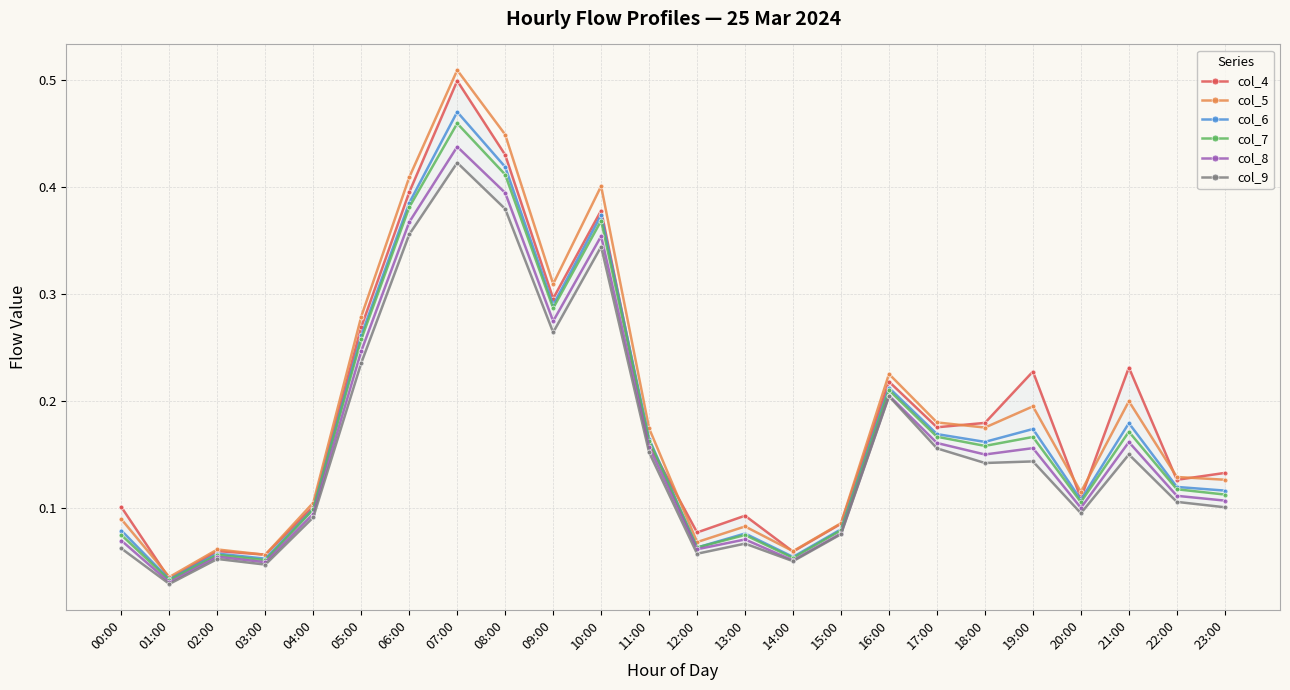

At 09:00, list the series in order from largest to smallest.

col_5, col_4, col_6, col_7, col_8, col_9